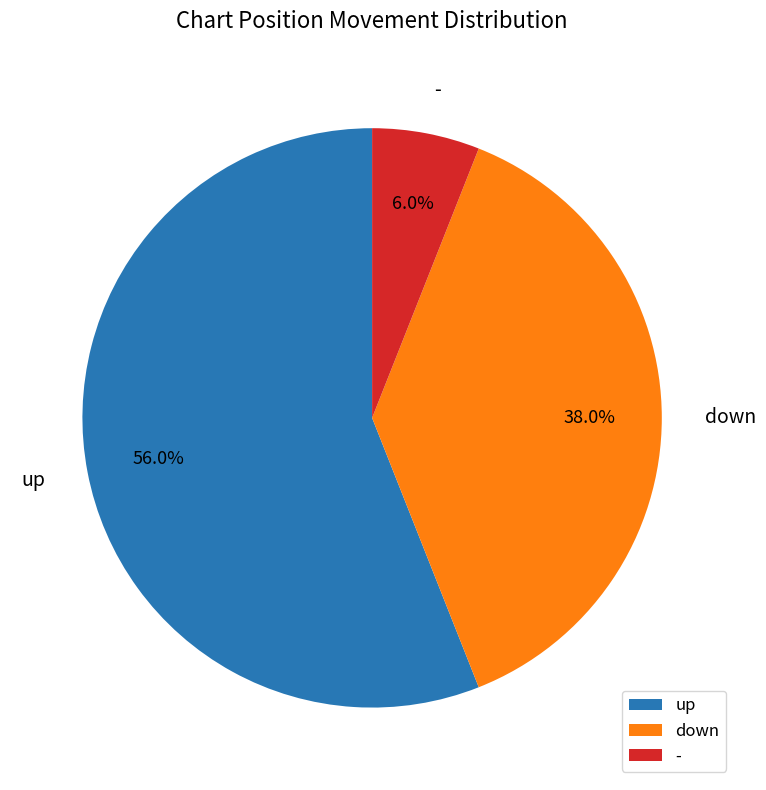

Which slice is the smallest?

-